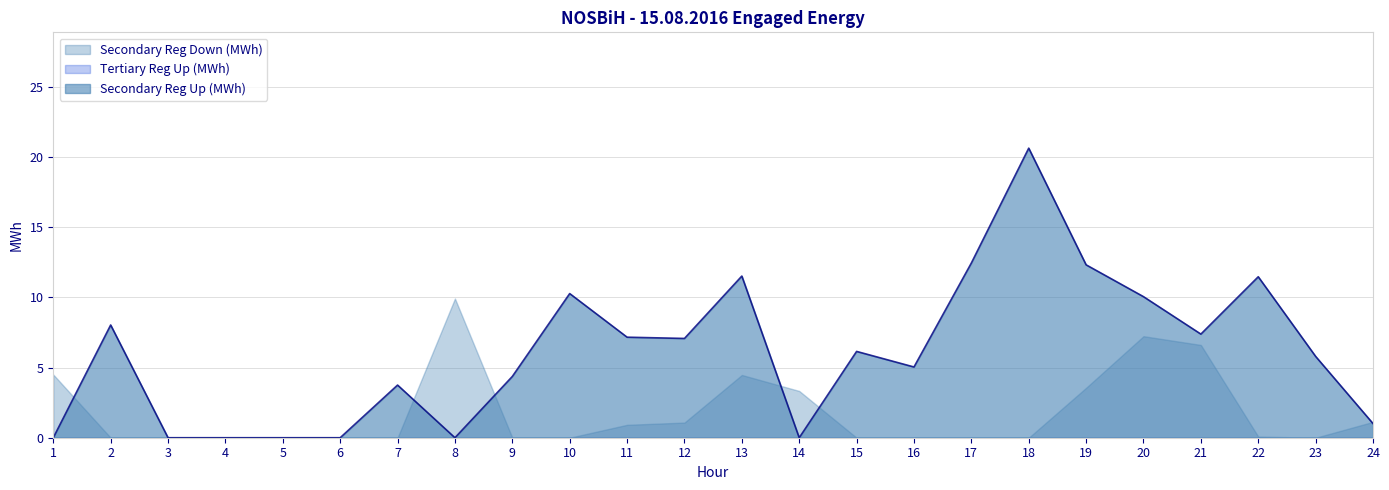

Which series has the largest total across all categories?

Secondary Reg Up (MWh)